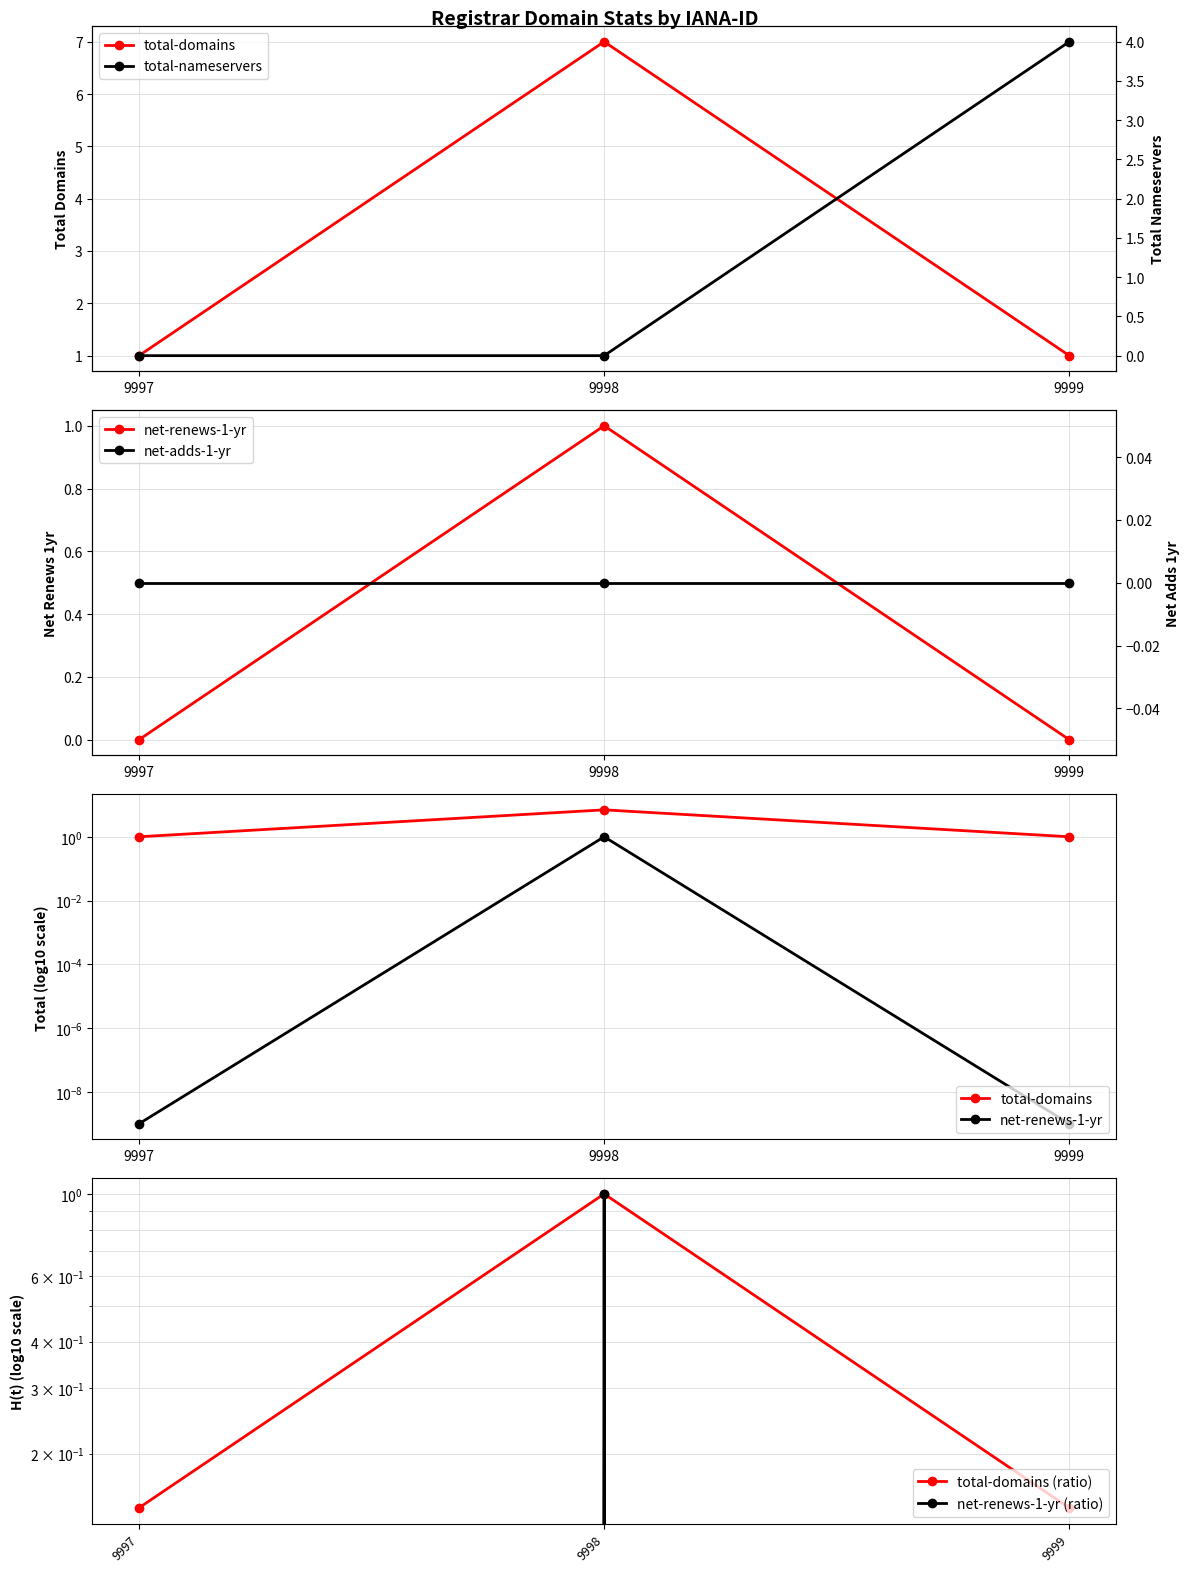

Which series has the largest range (max minus min)?

total-domains